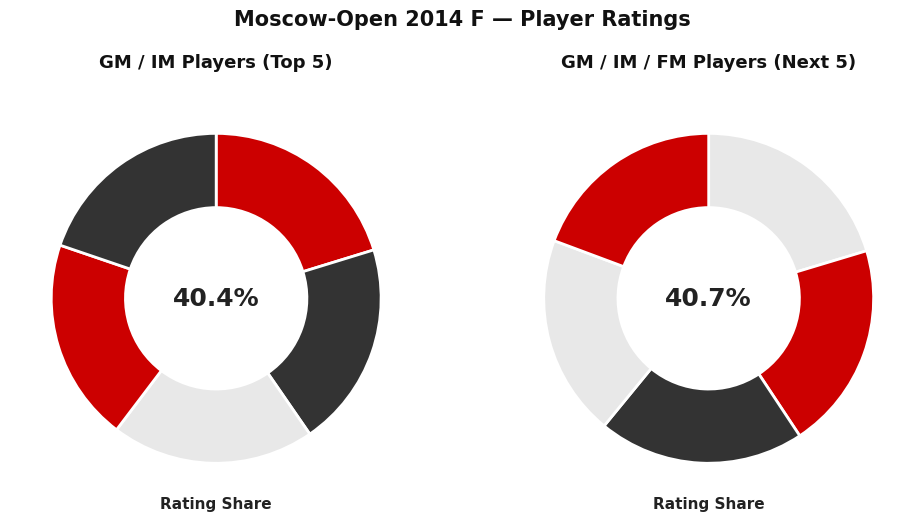

To the nearest percent, what is the difference between the largest and smallest slice percentages?

1%